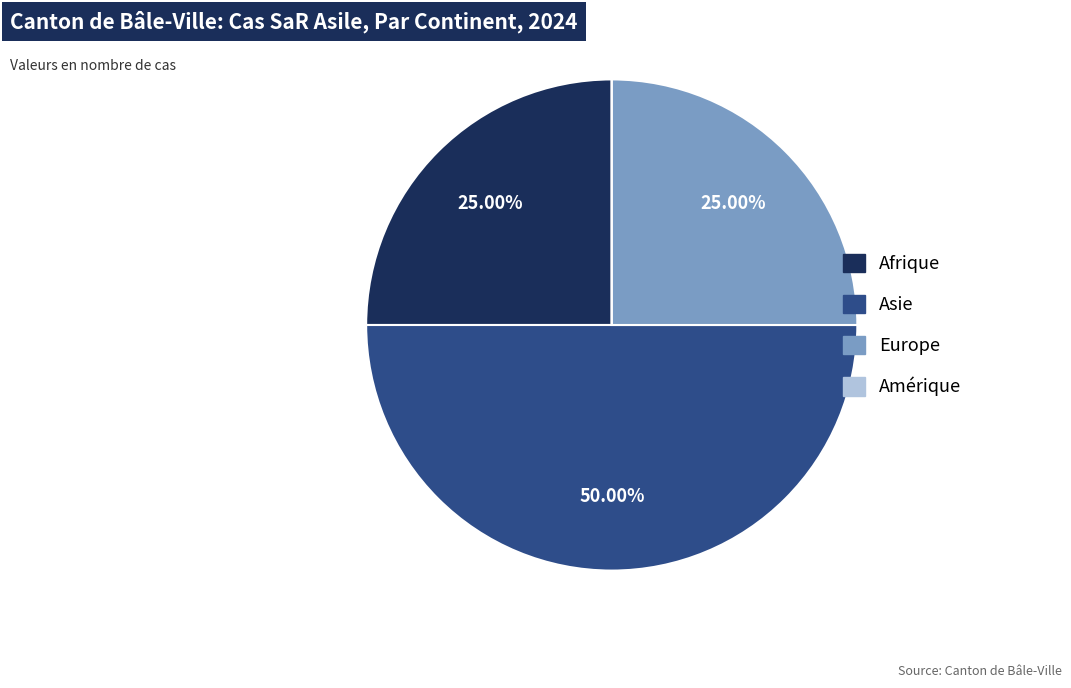

Is Afrique the majority of the pie?

No